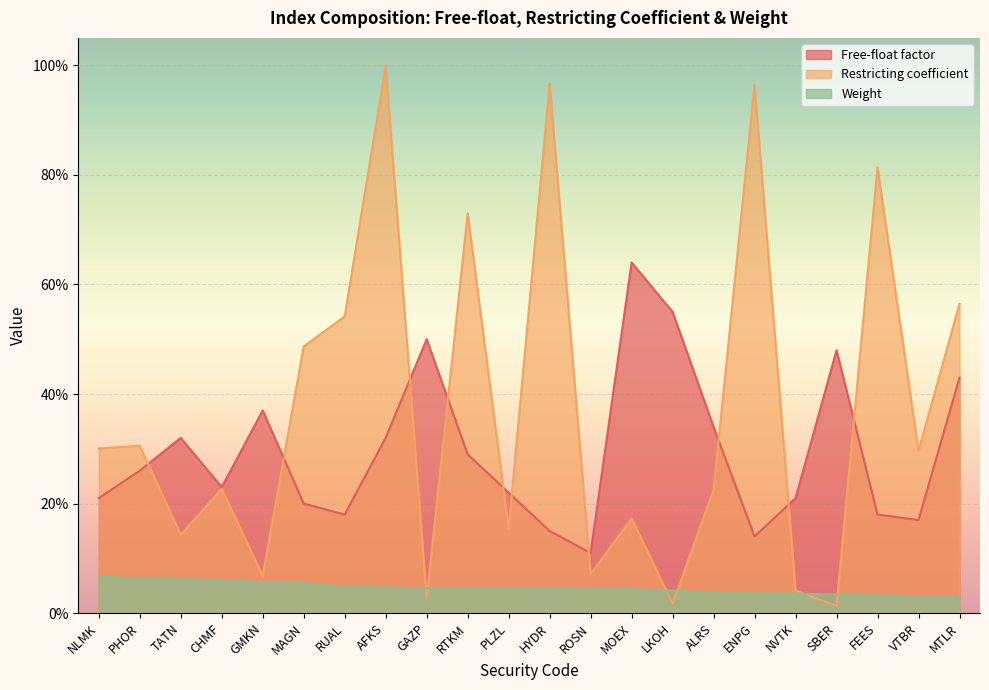

Rank the series by their maximum value, from highest to lowest.

Restricting coefficient, Free-float factor, Weight